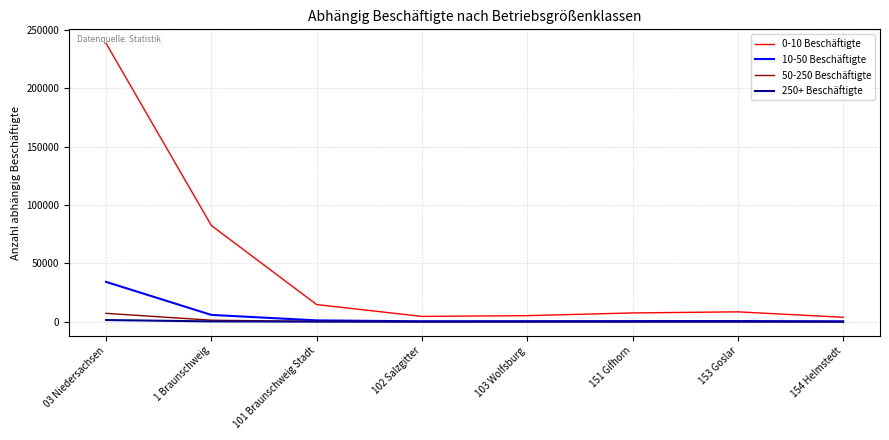

What is the total value across all series at 154 Helmstedt?

4086